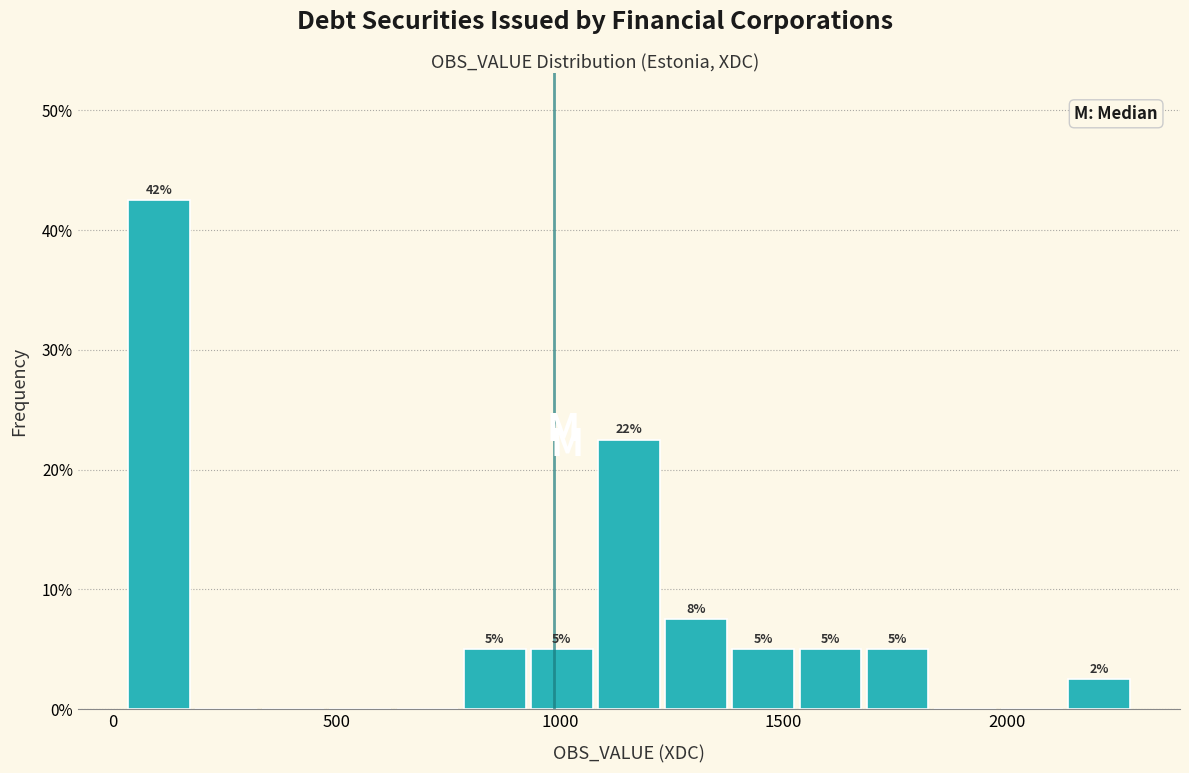

Around what value on the x-axis is the tallest bar? Give the approximate position of its centre, as read against the axis.

100